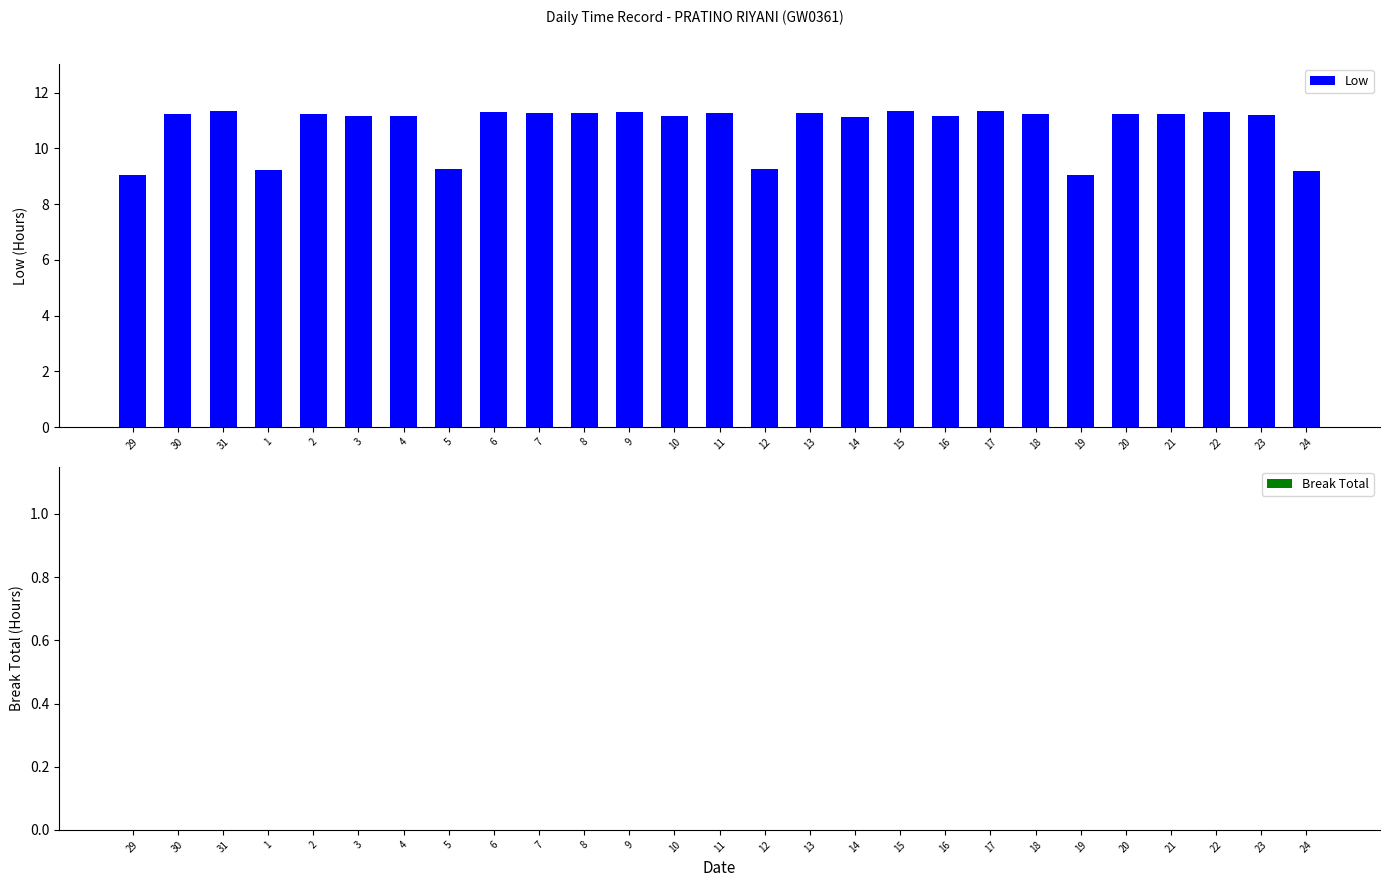

The chart shows a value of 11.3 at 6. True or false?

True